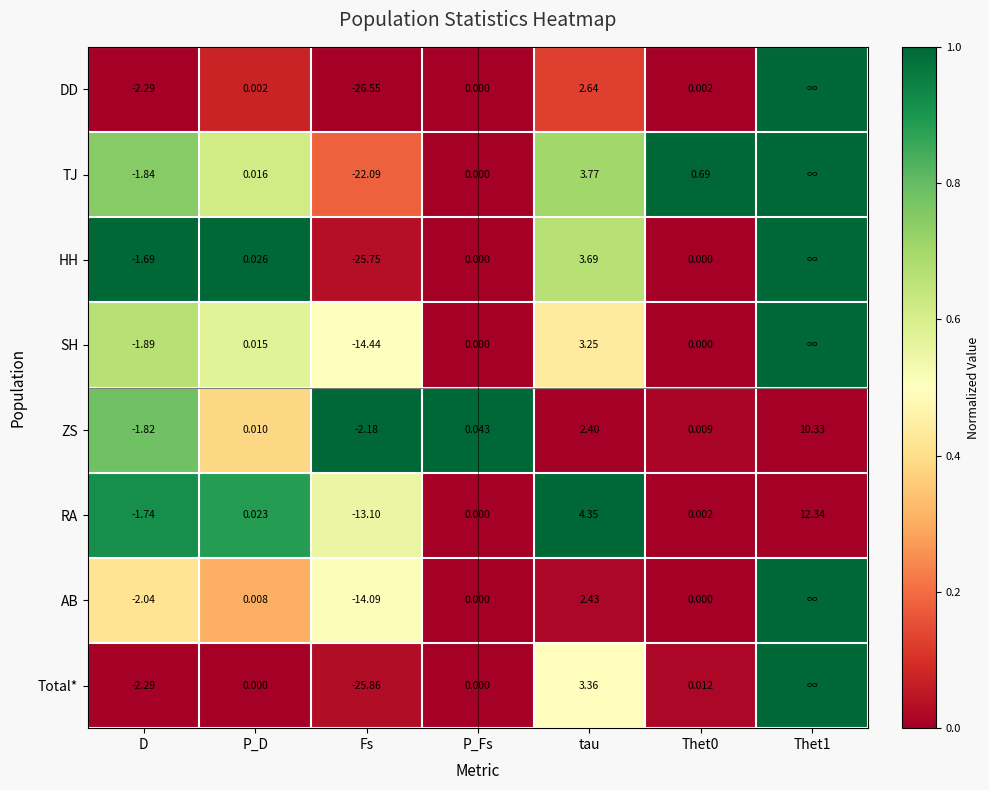

Is the value of SH at P_Fs greater than the value of HH at Fs?

Yes